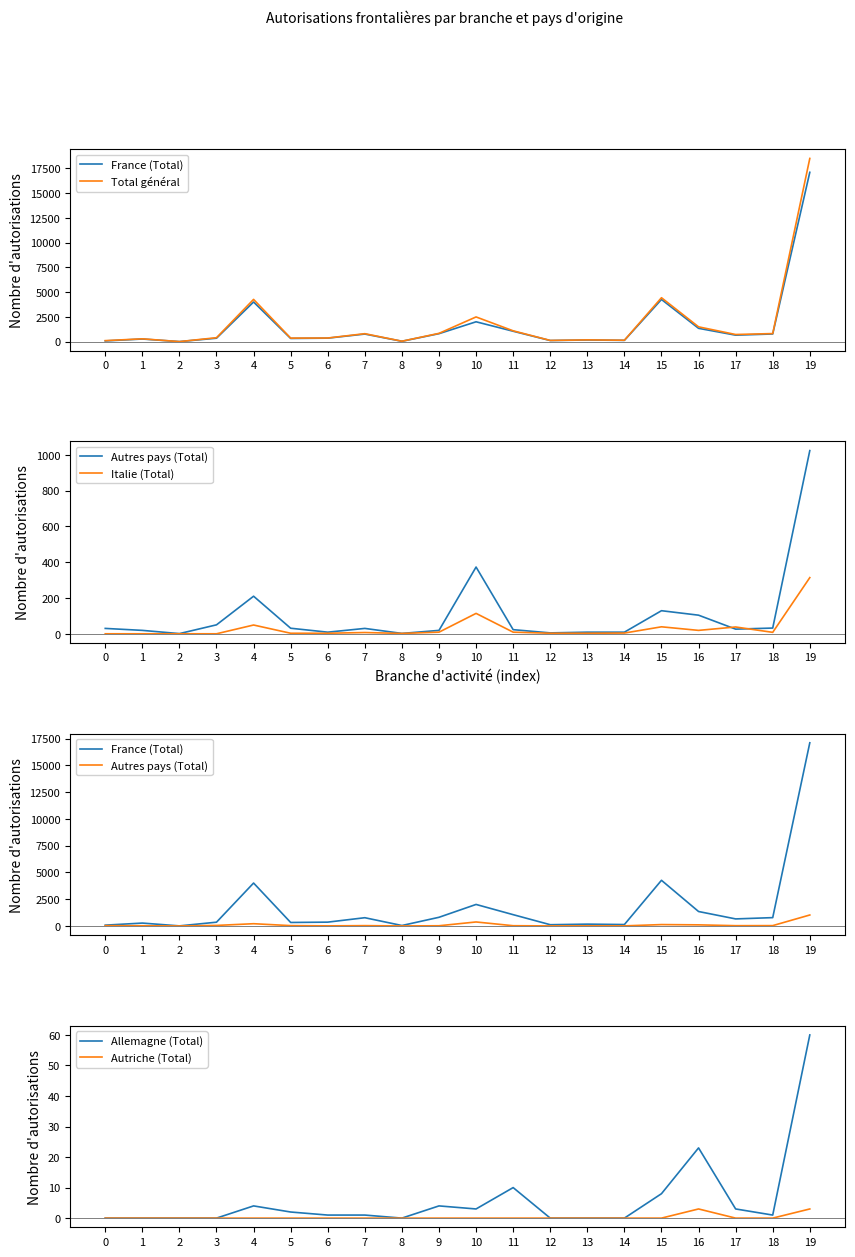

What is the sum of all Autriche (Total) values?

6